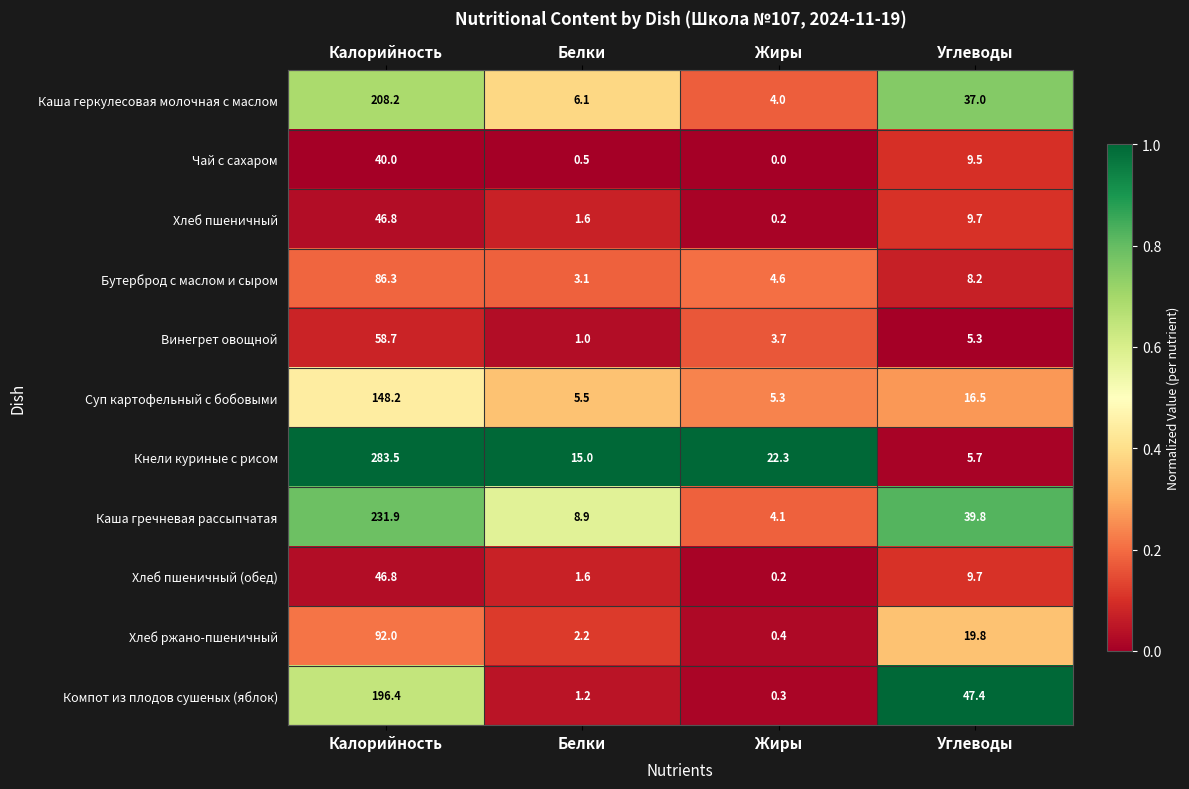

Which series changed the most between Калорийность and Углеводы?

Кнели куриные с рисом